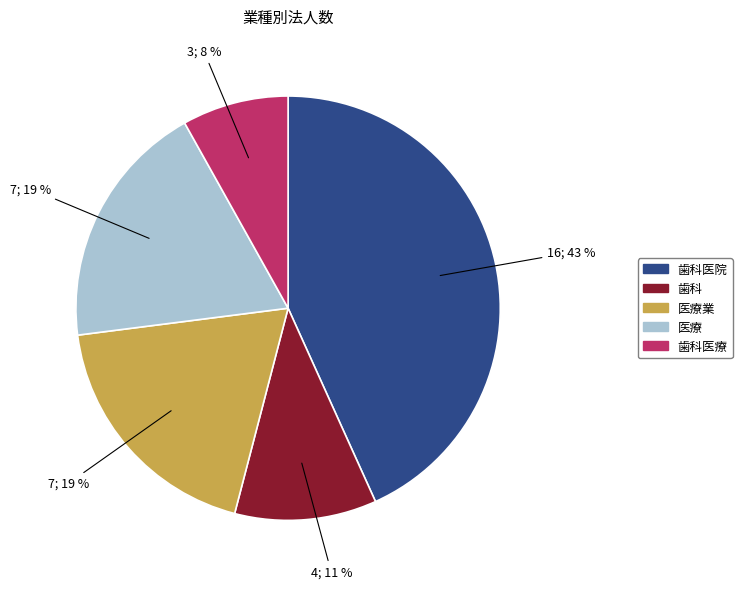

Is there any slice that represents more than half of the pie?

No